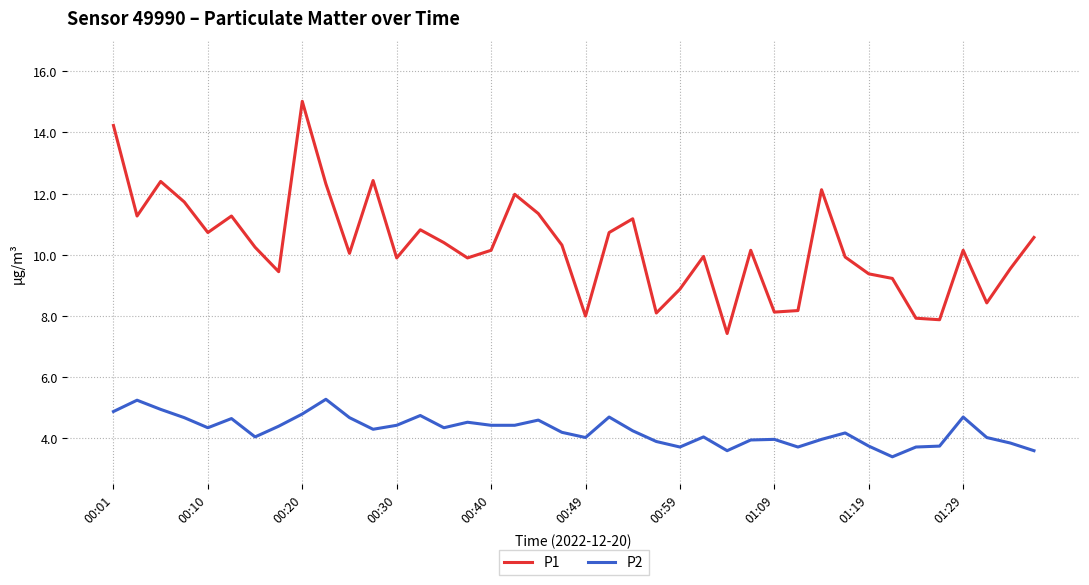

What is the difference between the maximum and minimum values in the P1 series?

7.6